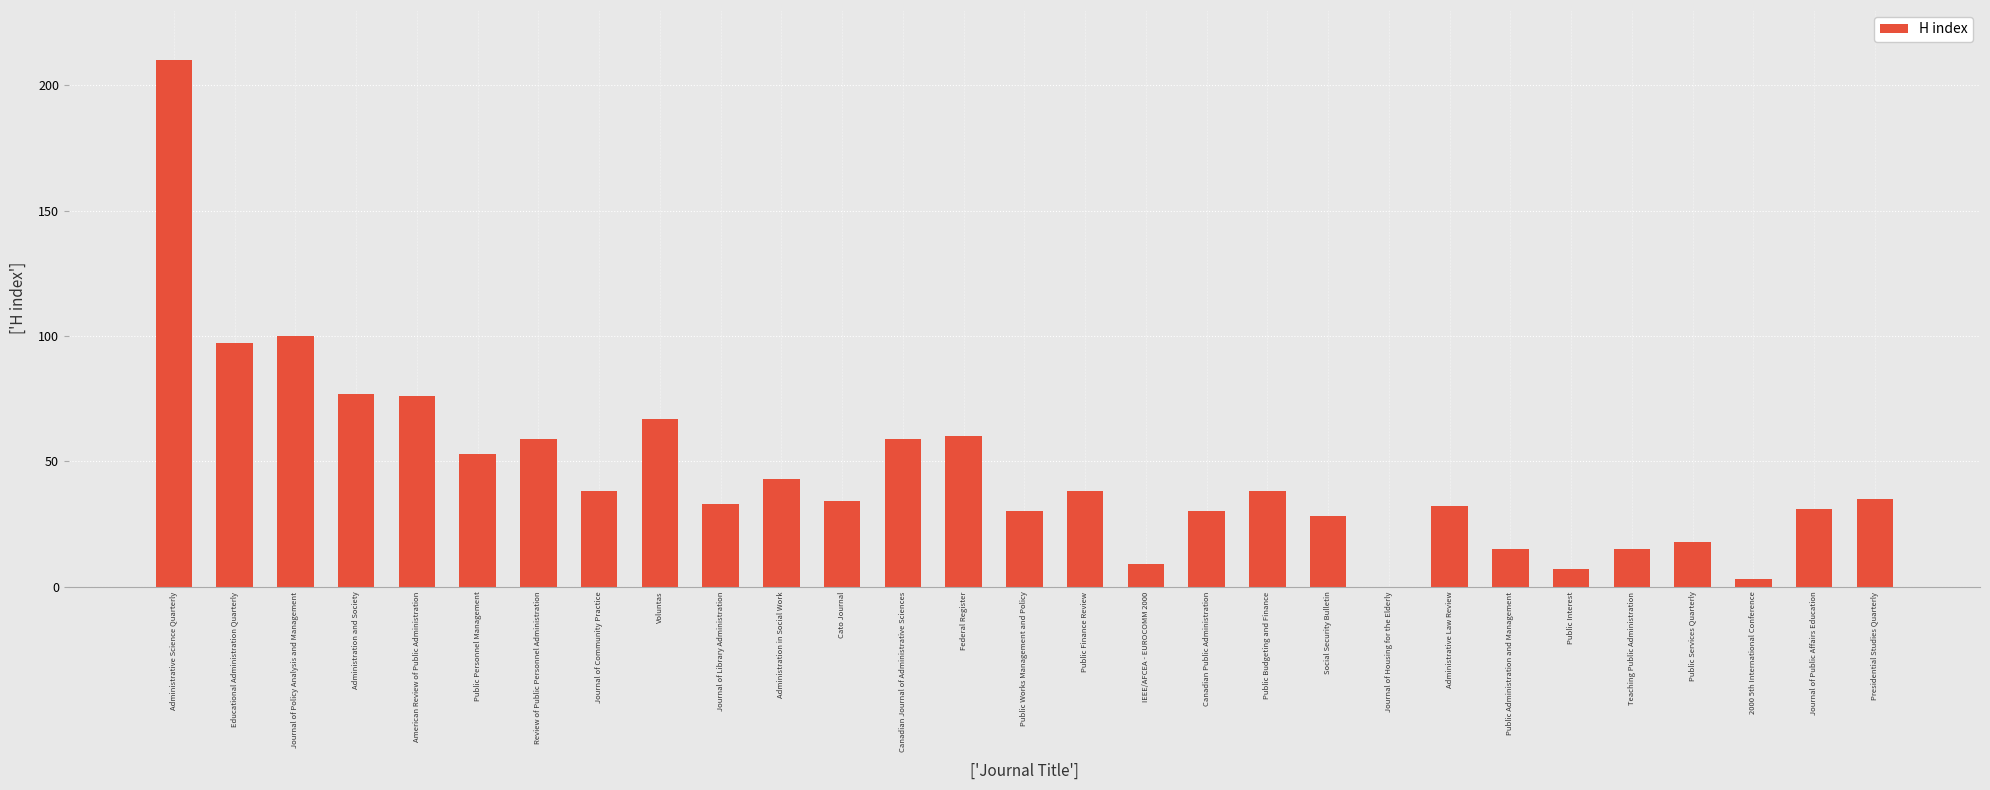

Is it true that the value at Journal of Housing for the Elderly is 0?

True